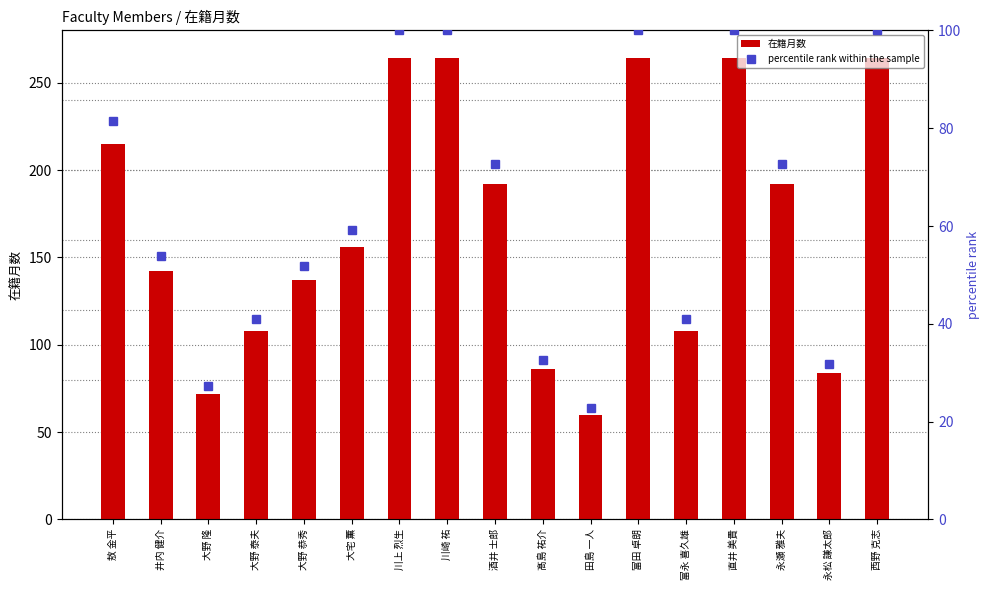

Which series has the largest range (max minus min)?

在籍月数